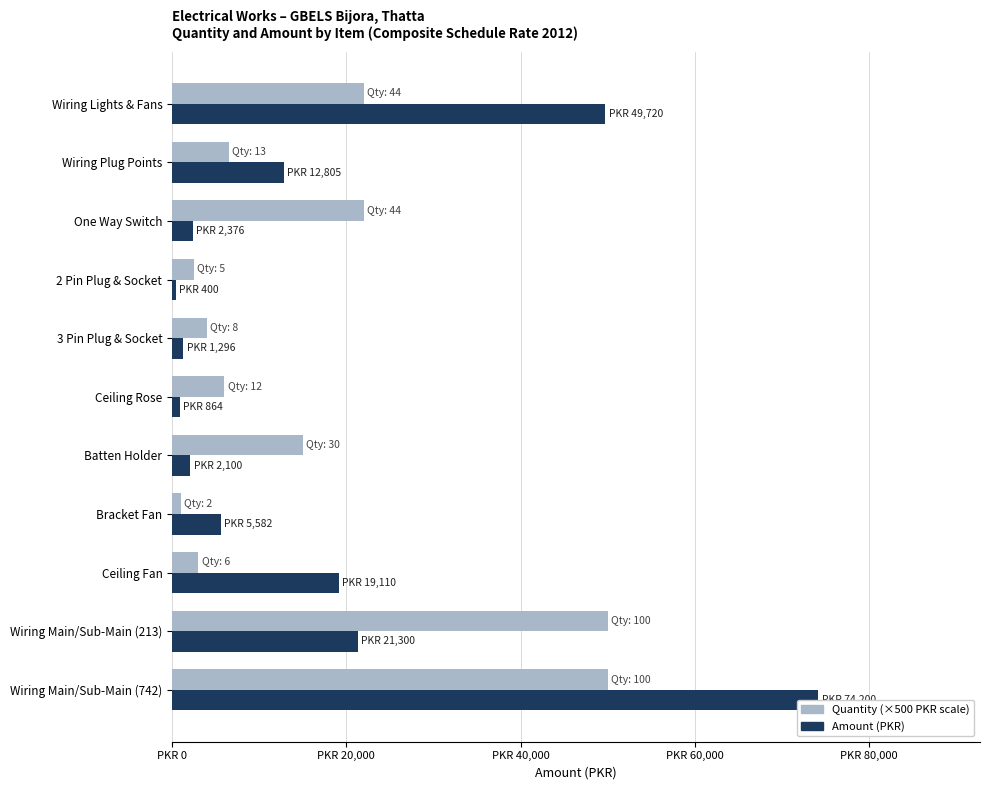

How many data points does each series have?

11